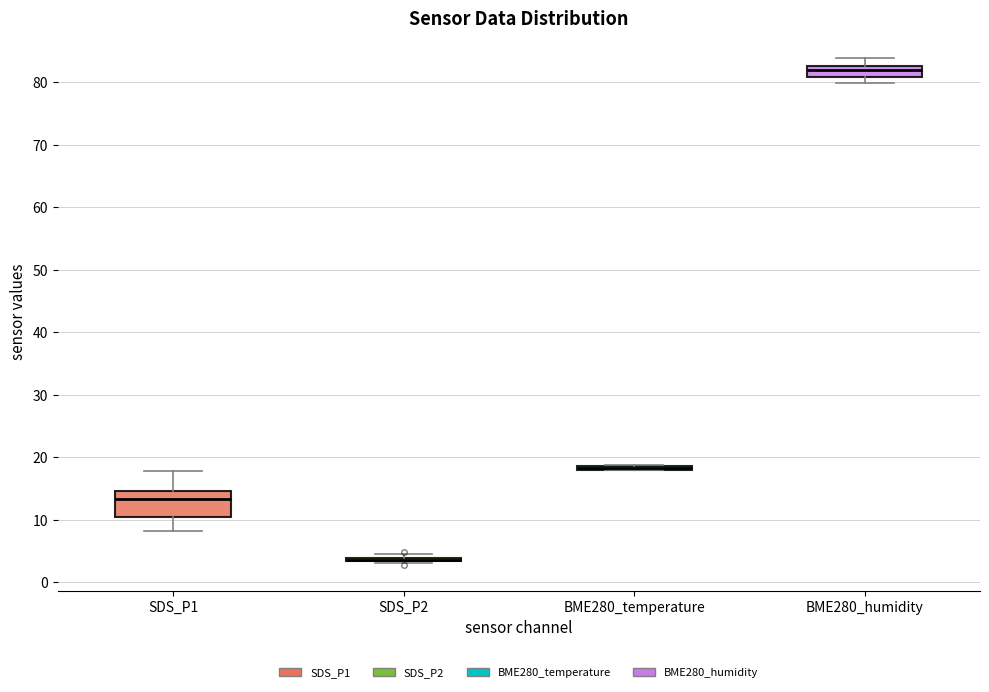

Reading left to right, transcribe this box plot: for each box, give where its median line is, the range the box spans, and where its two whiskers end, as read against the y-axis. The values are not printed on the chart, so give them approximately, as read against the axis.

SDS_P1: median 13, box 10 to 15, whiskers 8 to 18
SDS_P2: box collapsed to a line at 4, whiskers 3 to 5
BME280_temperature: box collapsed to a line at 18, whiskers 18 to 19
BME280_humidity: median 82, box 81 to 83, whiskers 80 to 84